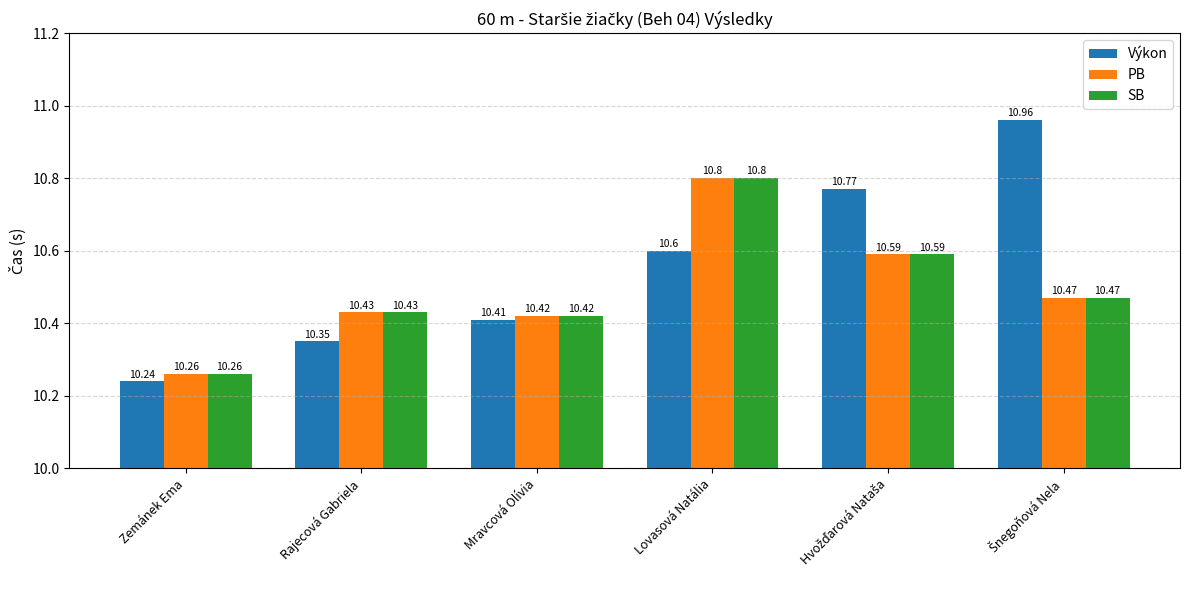

What position from the left is Lovasová Natália?

4